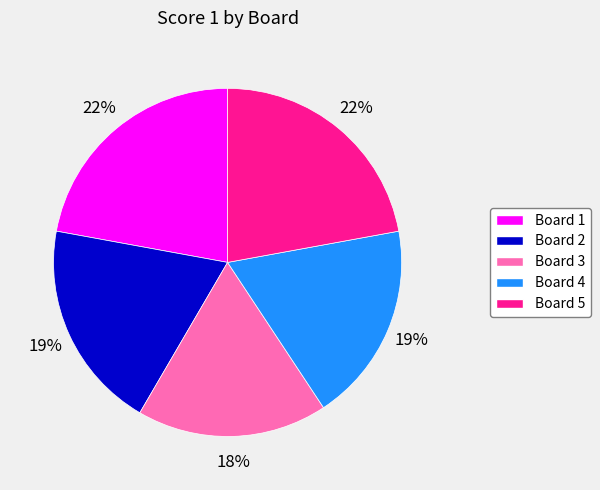

Does any single category account for the majority?

No